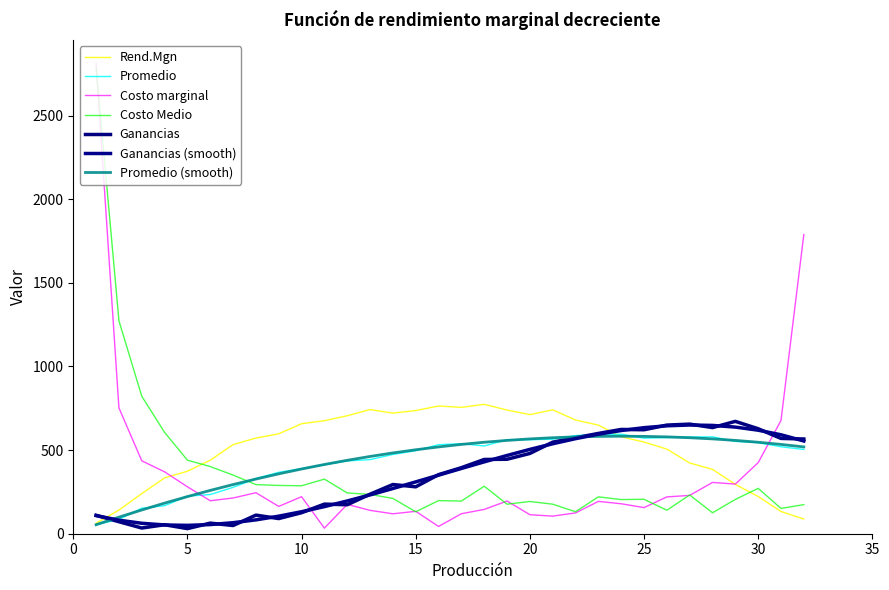

What is the sum of all Rend.Mgn values?

16527.7